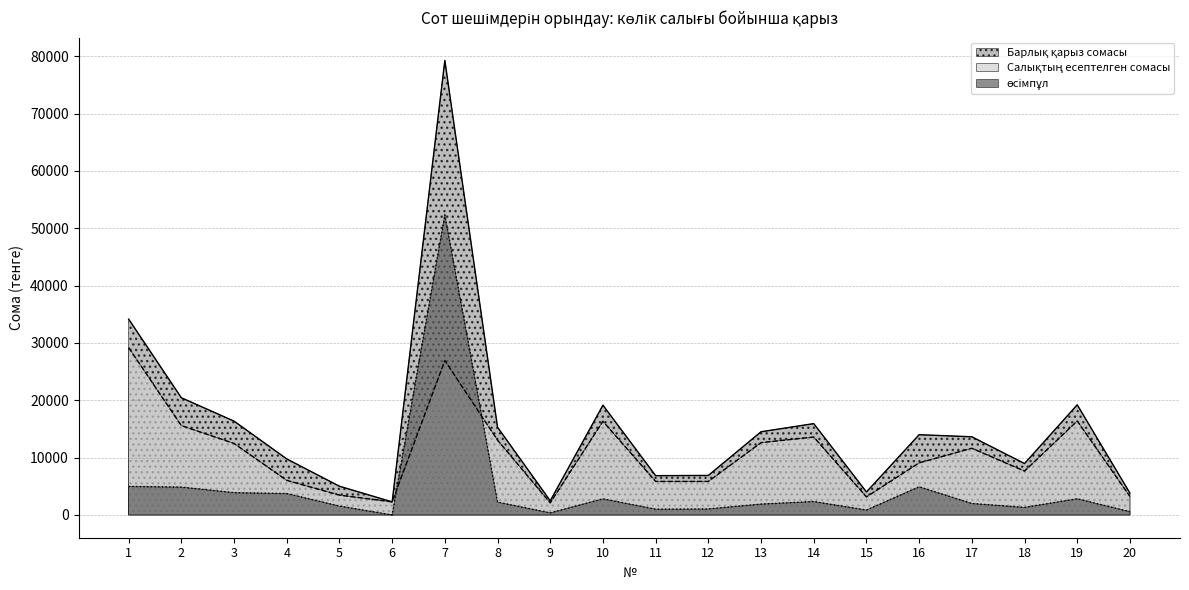

What is the value of the өсімпұл point at the 18th from the left?

1318